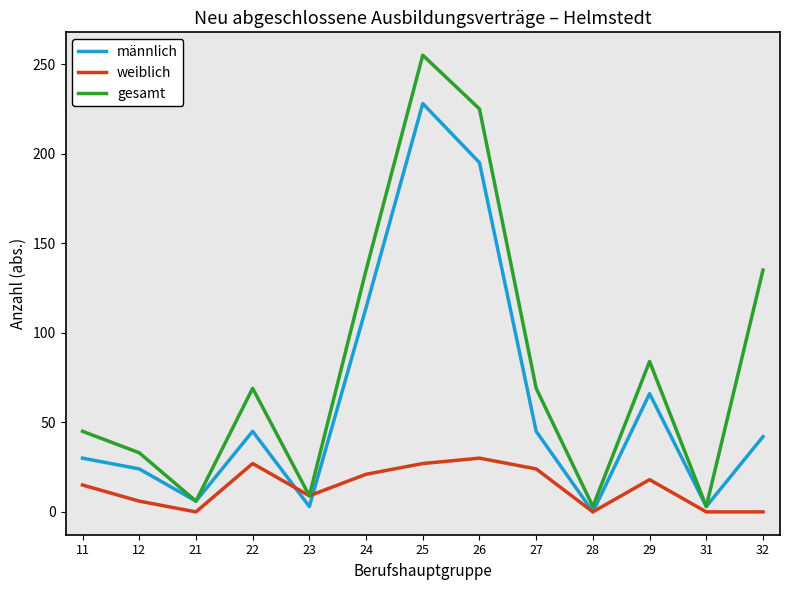

What is the average value of the weiblich series?

14